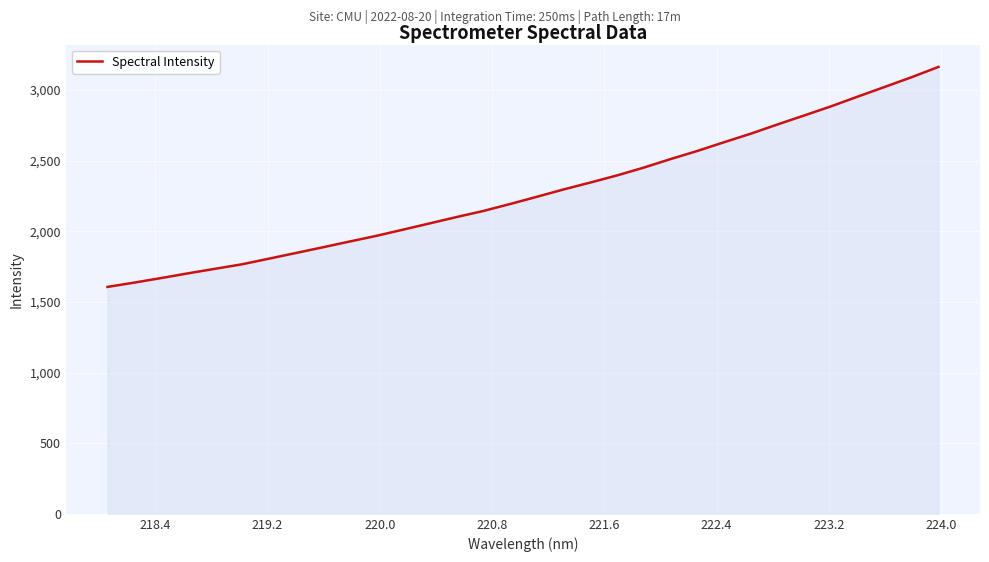

How many series are shown in this chart?

1